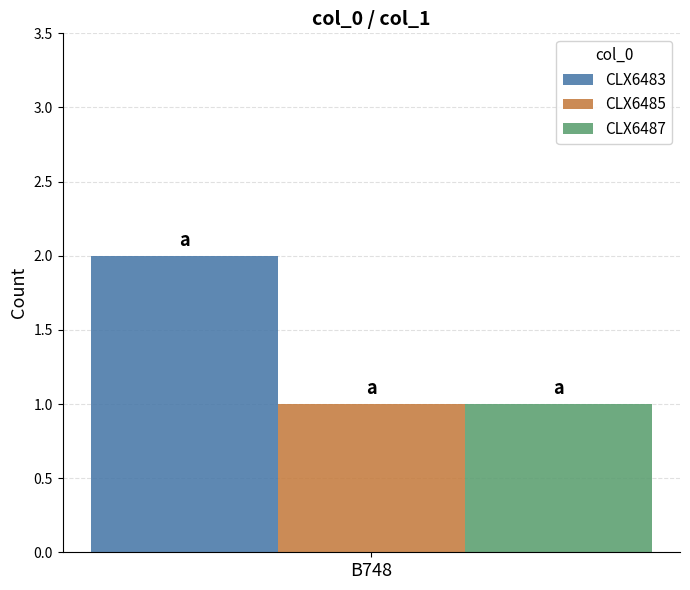

What are all the series names shown in the legend?

CLX6483, CLX6485, CLX6487